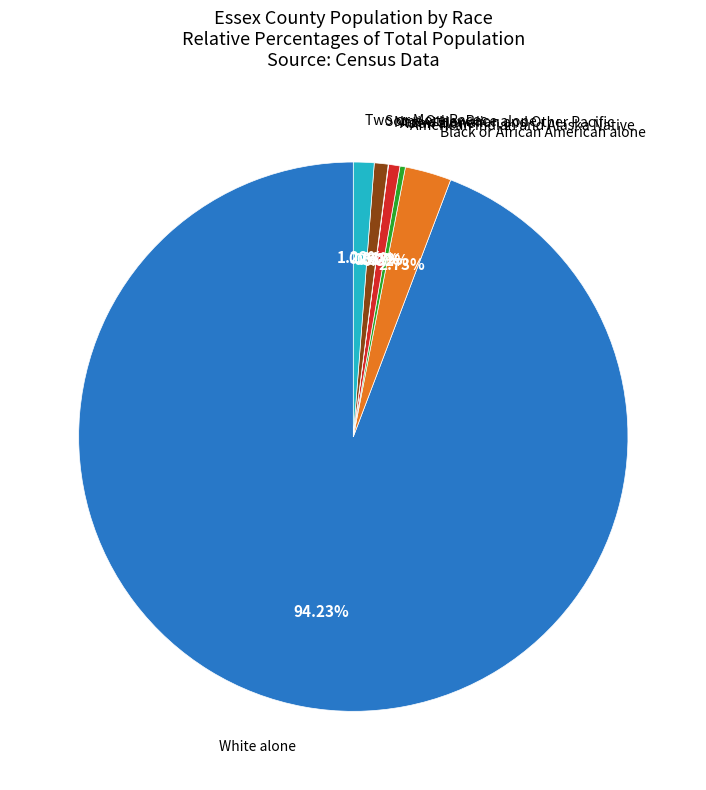

Does any single category account for the majority?

Yes